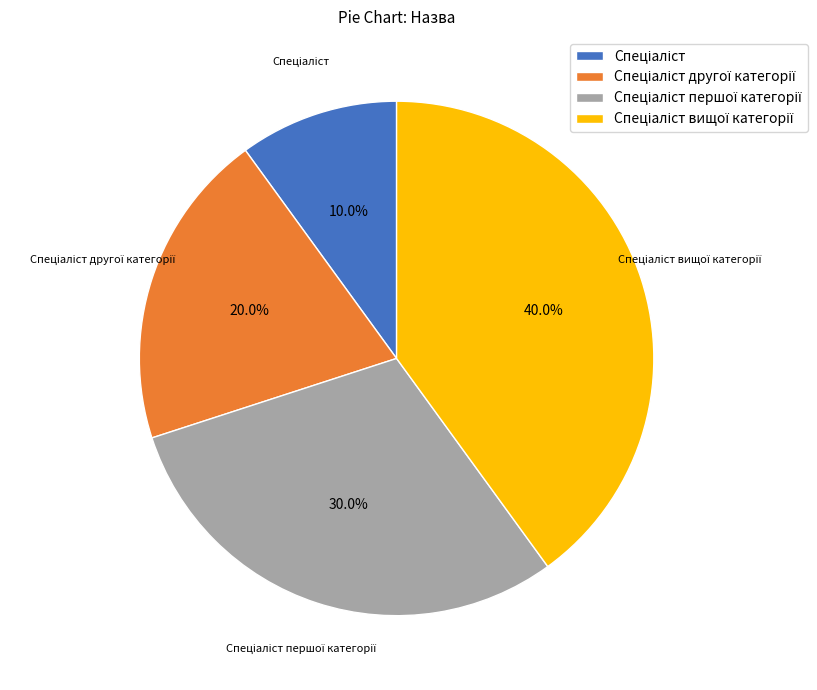

Is there any slice that represents more than half of the pie?

No